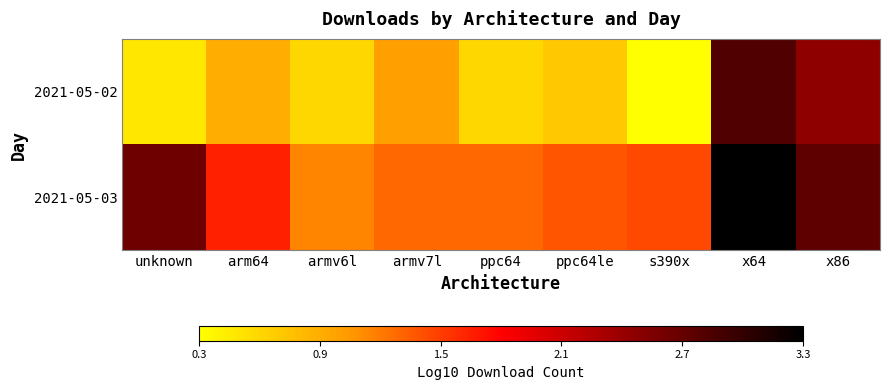

At which category does the chart reach its minimum across all series?

s390x